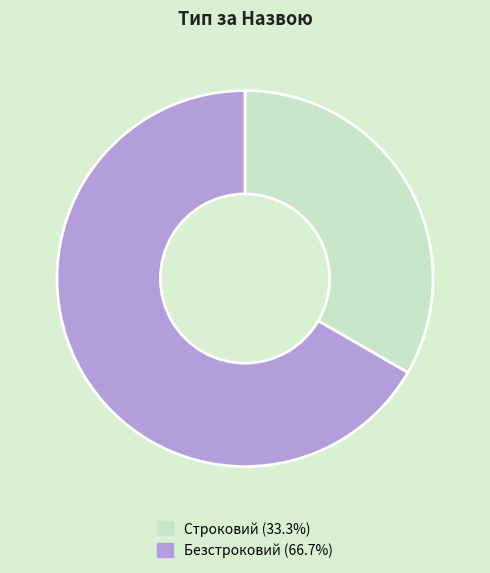

The Безстроковий slice represents 57% of the pie. True or false?

False